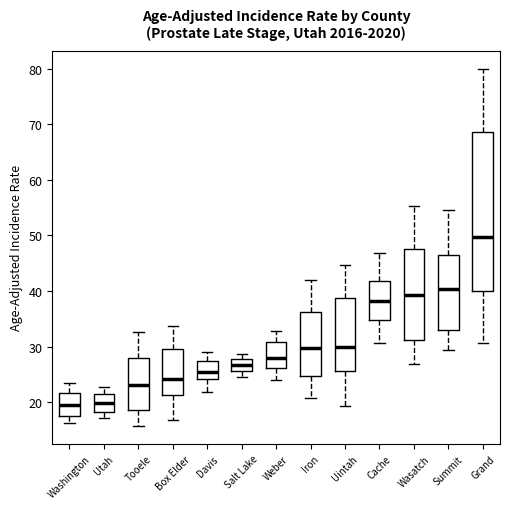

Reading left to right, read every box against the y-axis: the position of its median line, the range the box covers, and the ends of its whiskers. The values are not printed on the chart, so give them approximately, as read against the axis.

Washington: median 20, box 18 to 22, whiskers 16 to 23
Utah: median 20, box 18 to 21, whiskers 17 to 23
Tooele: median 23, box 19 to 28, whiskers 16 to 33
Box Elder: median 24, box 21 to 30, whiskers 17 to 34
Davis: median 25, box 24 to 28, whiskers 22 to 29
Salt Lake: median 27, box 26 to 28, whiskers 25 to 29
Weber: median 28, box 26 to 31, whiskers 24 to 33
Iron: median 30, box 25 to 36, whiskers 21 to 42
Uintah: median 30, box 26 to 39, whiskers 19 to 45
Cache: median 38, box 35 to 42, whiskers 31 to 47
Wasatch: median 39, box 31 to 48, whiskers 27 to 55
Summit: median 40, box 33 to 46, whiskers 29 to 55
Grand: median 50, box 40 to 69, whiskers 31 to 80